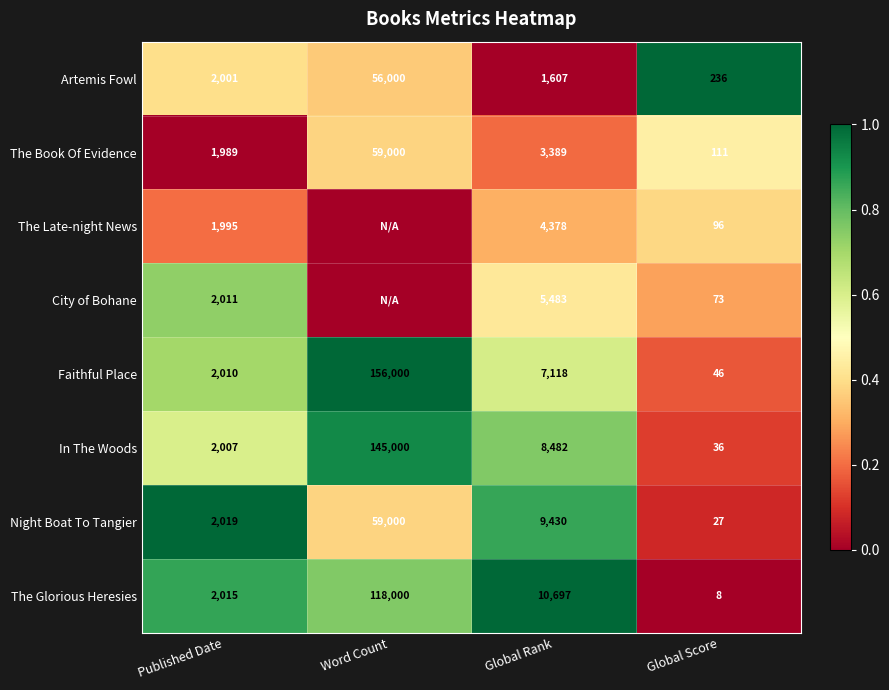

Which series changed the most between Global Rank and Global Score?

The Glorious Heresies